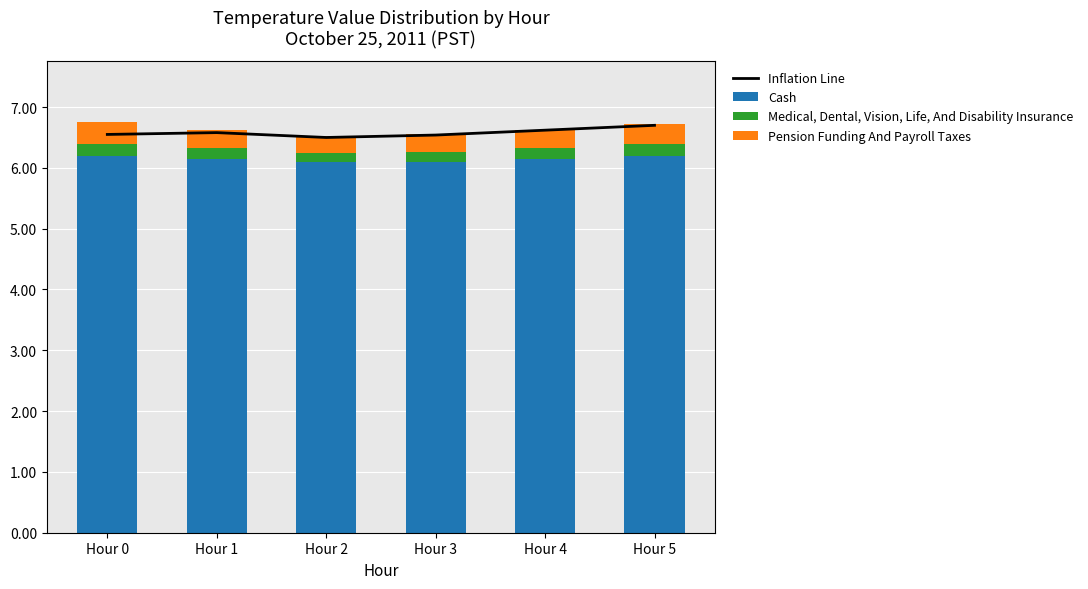

Where is Cash nearest to the value 6?

Hour 2